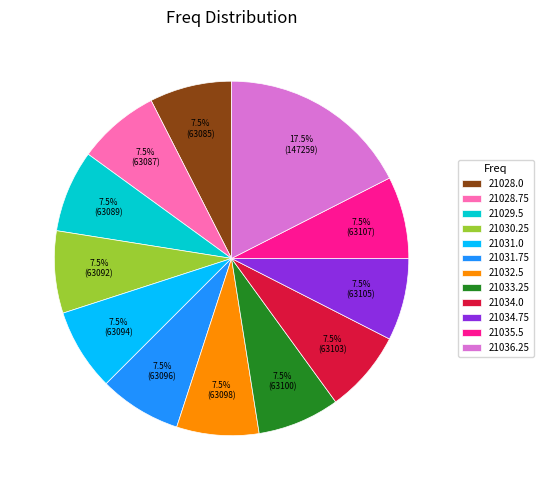

What percentage do 21034.0 and 21035.5 together represent?

15.0%